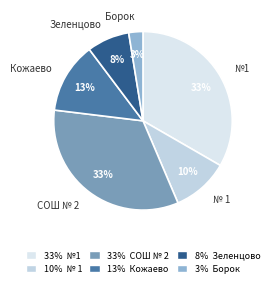

How many slices are in this pie chart?

6